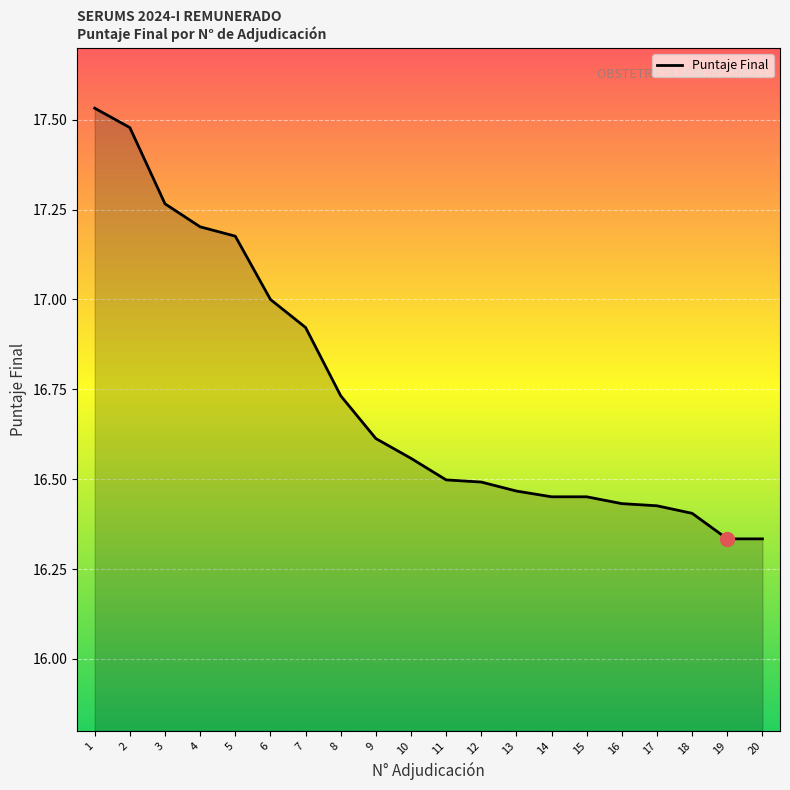

The chart shows a value of 11.4 at 1. True or false?

False